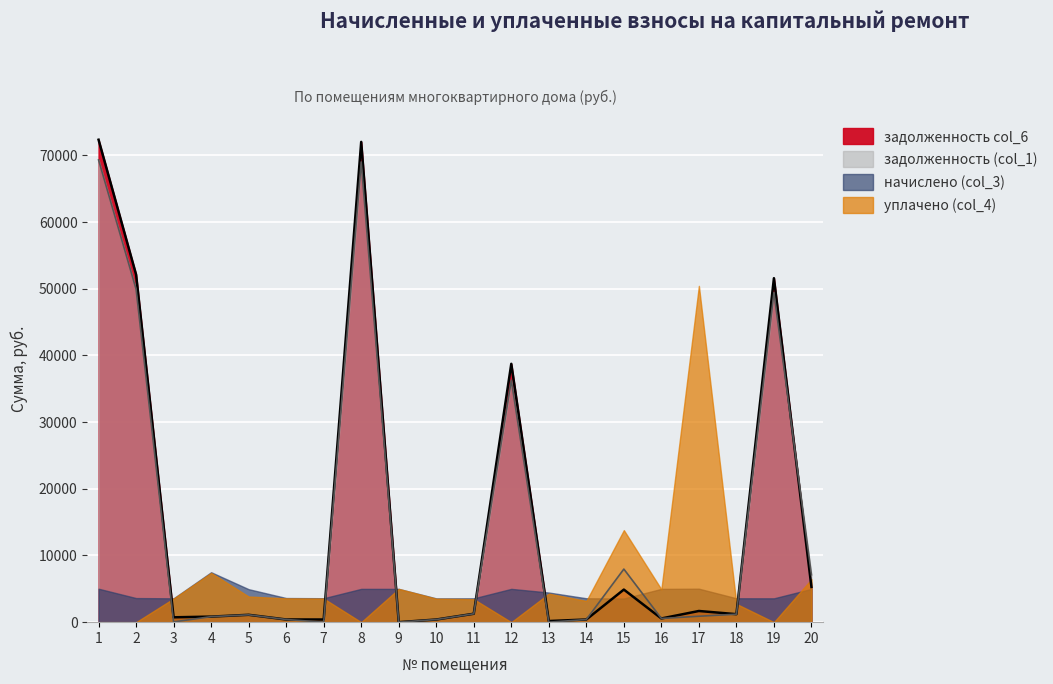

Between which two adjacent categories do задолженность (col_1) and задолженность col_6 first intersect?

13 and 14